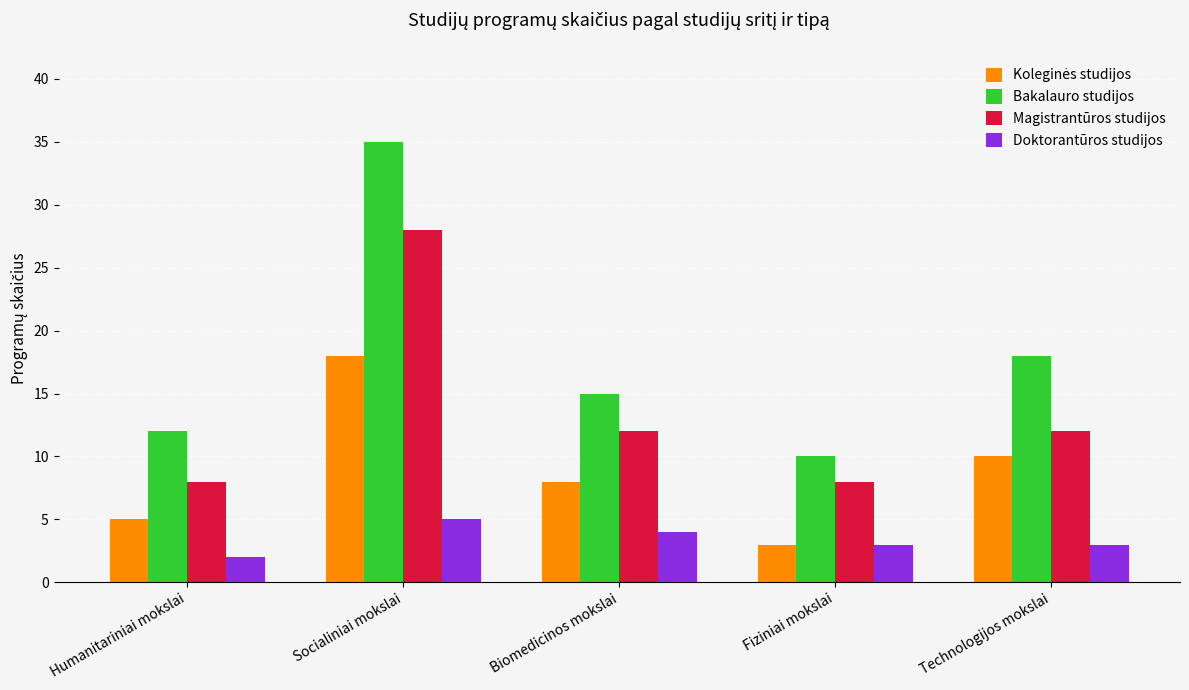

Which series has the widest spread of values?

Bakalauro studijos